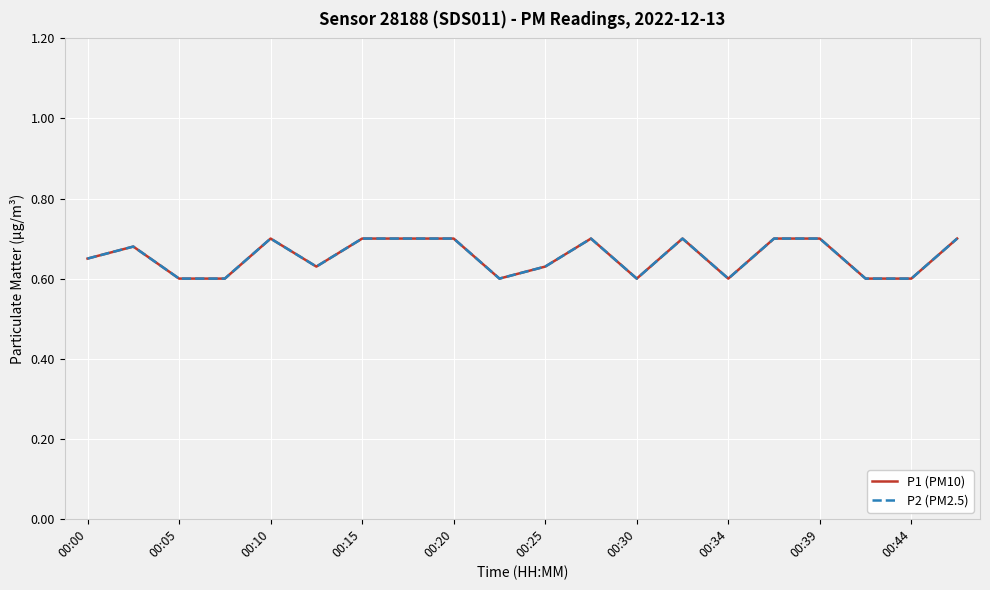

How many P2 (PM2.5) values are between 0 and 1?

20